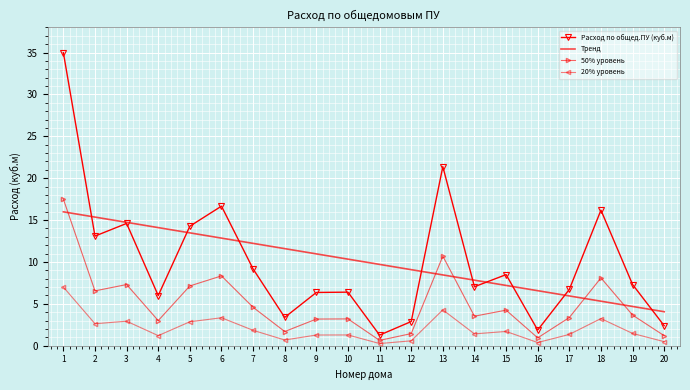

The value of Расход по общед.ПУ (куб.м) at 16 is 1.9. True or false?

True